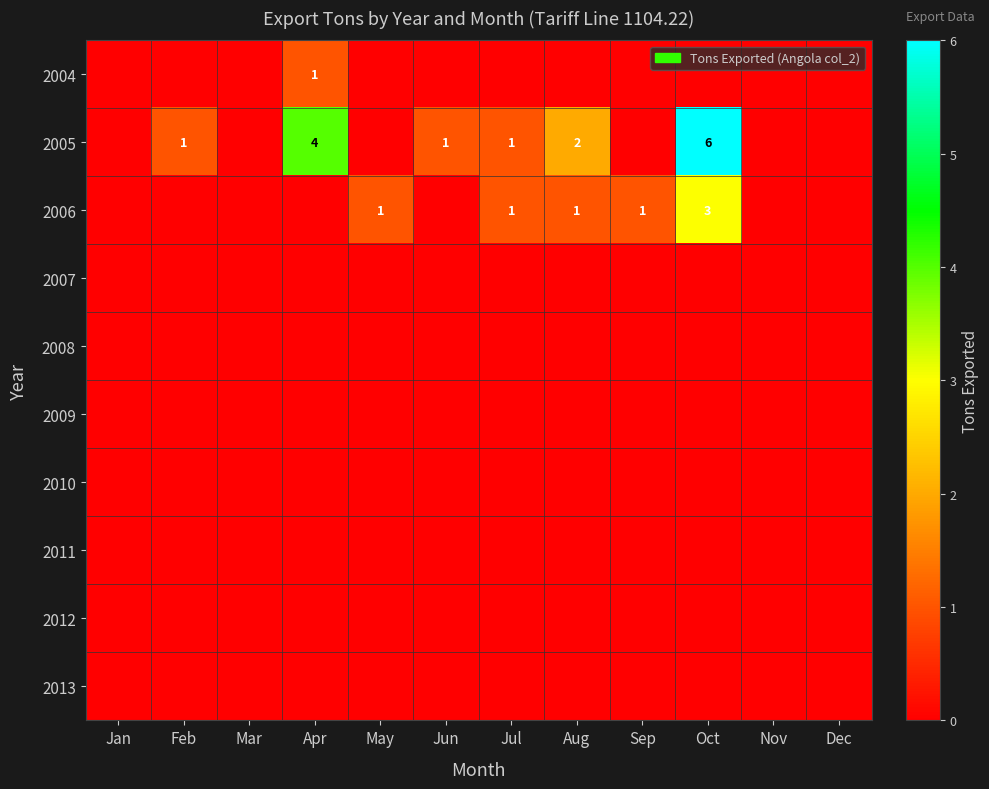

Which label corresponds to the smallest value in the chart?

Jan